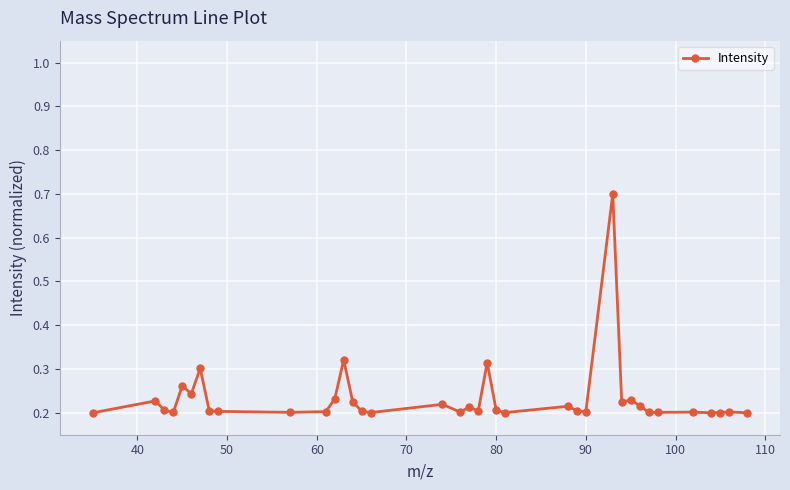

Is this an area chart (filled region under the line)?

No